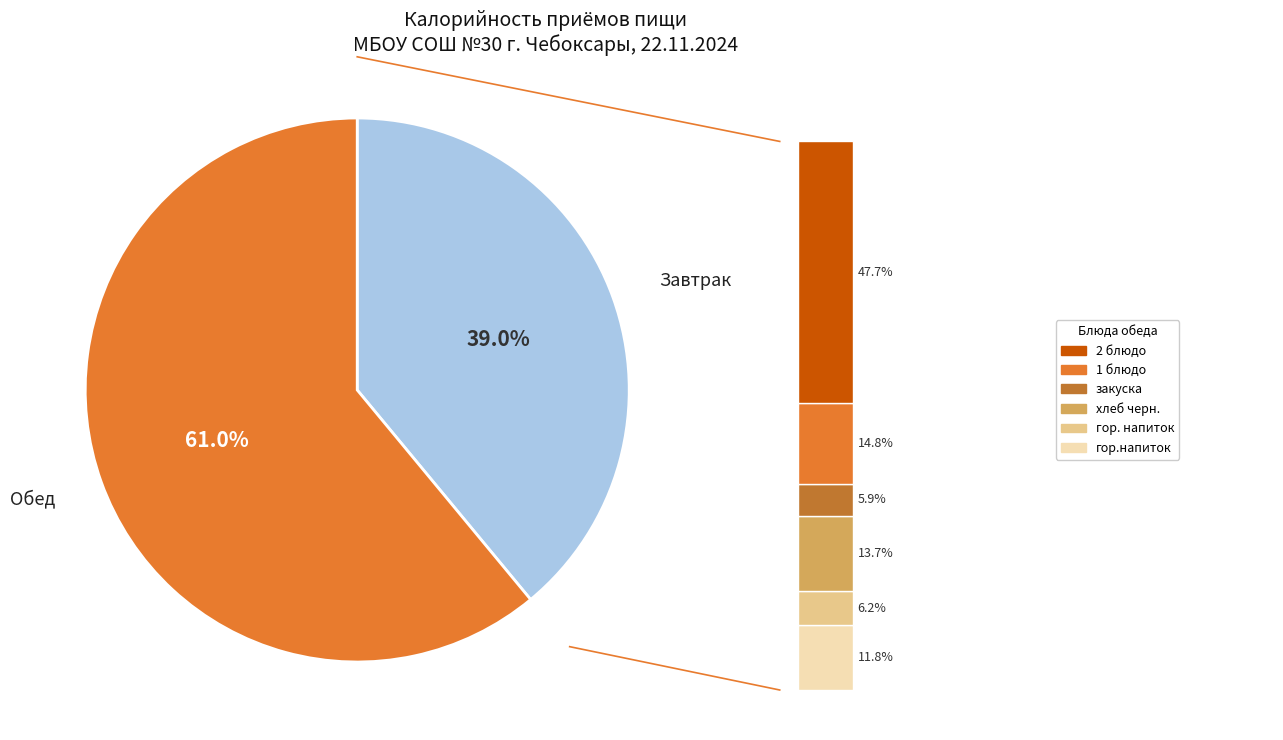

Approximately how many times larger is the value at Завтрак compared to Обед?

0.6